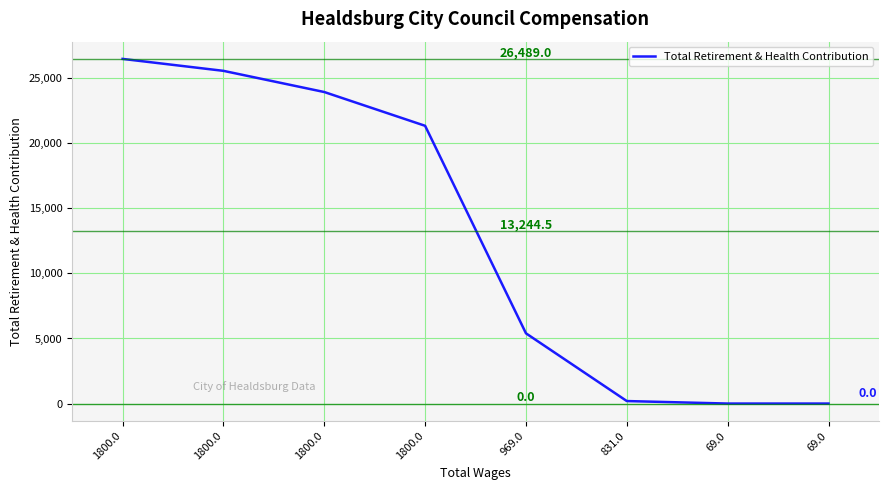

List the labels in order of value, largest first.

1800.0, 1800.0, 1800.0, 1800.0, 969.0, 831.0, 69.0, 69.0